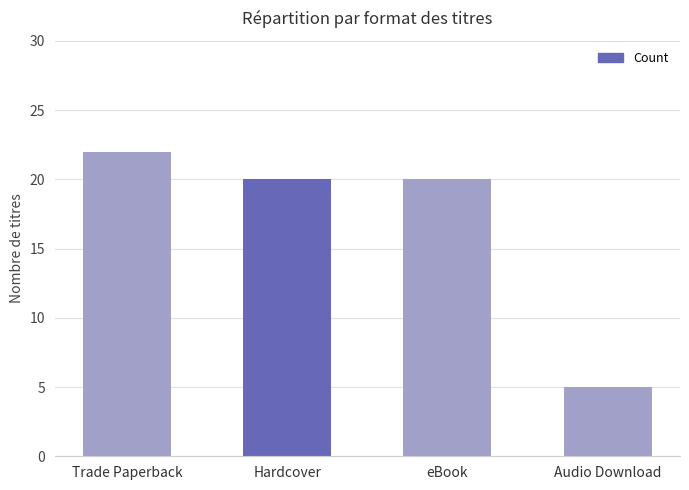

What is the change in value from Trade Paperback to eBook?

-2